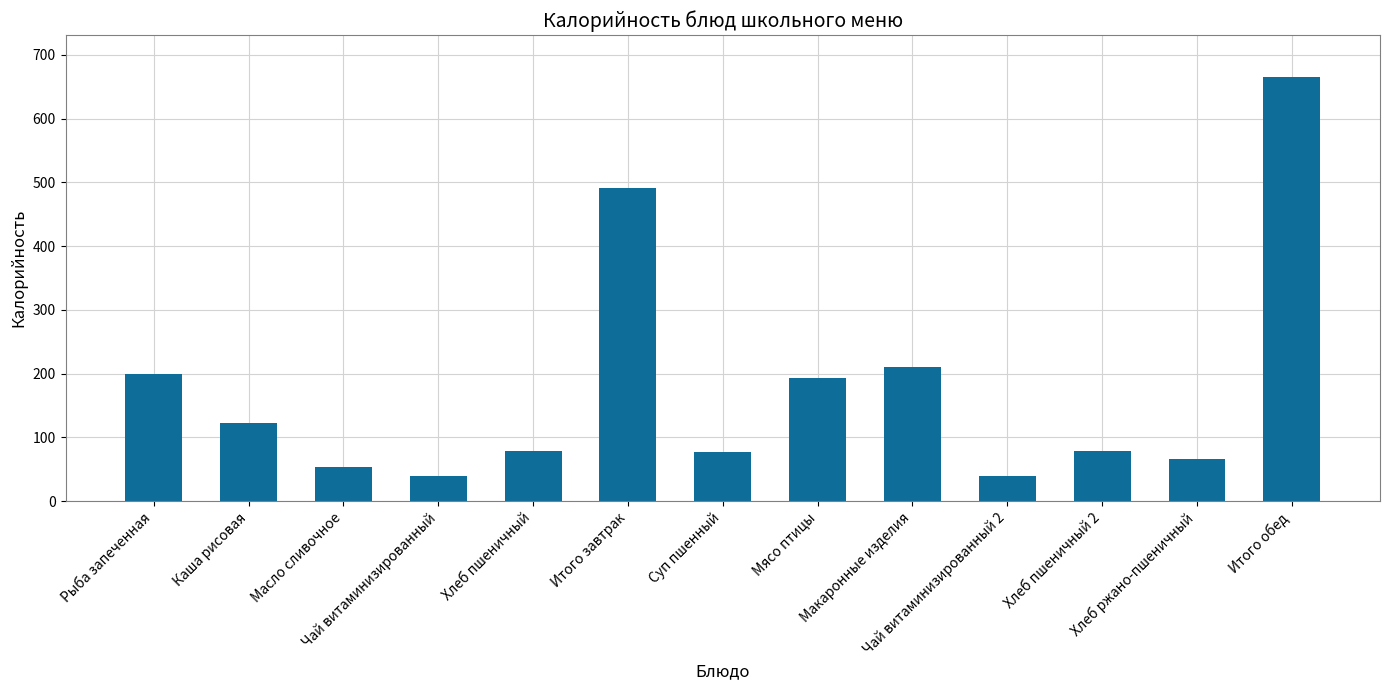

What is the minimum value shown in the chart?

39.0